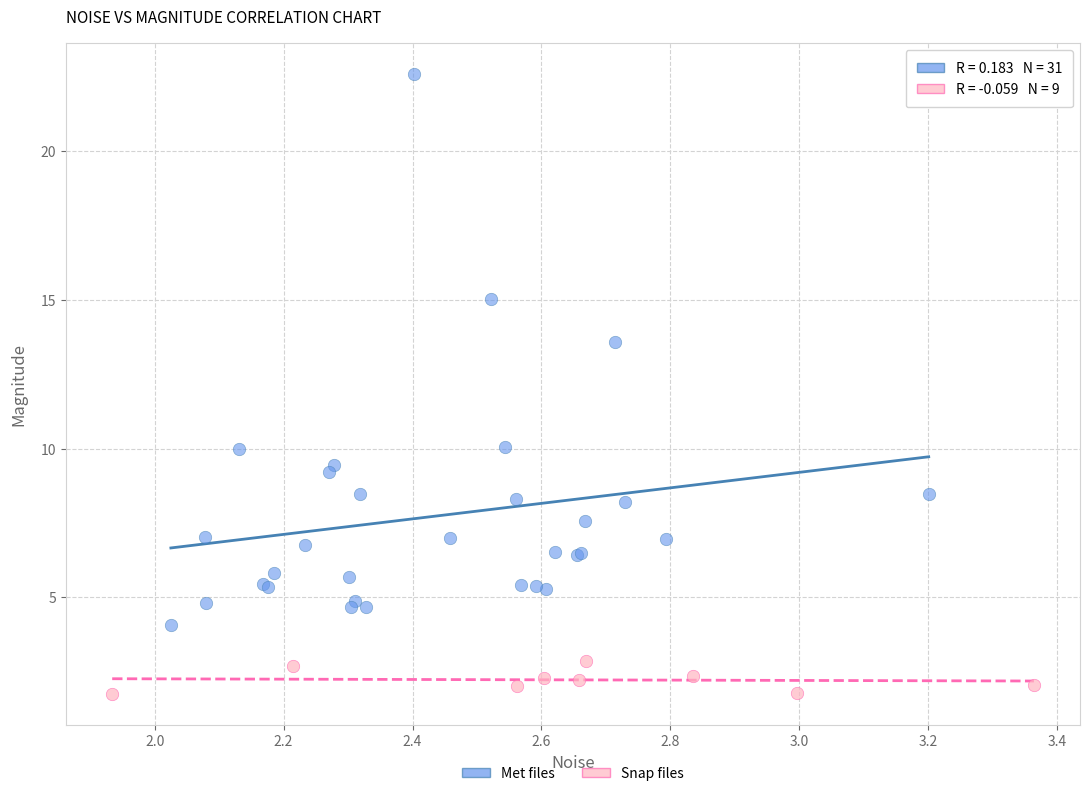

Which series contains the highest Y value?

Met files